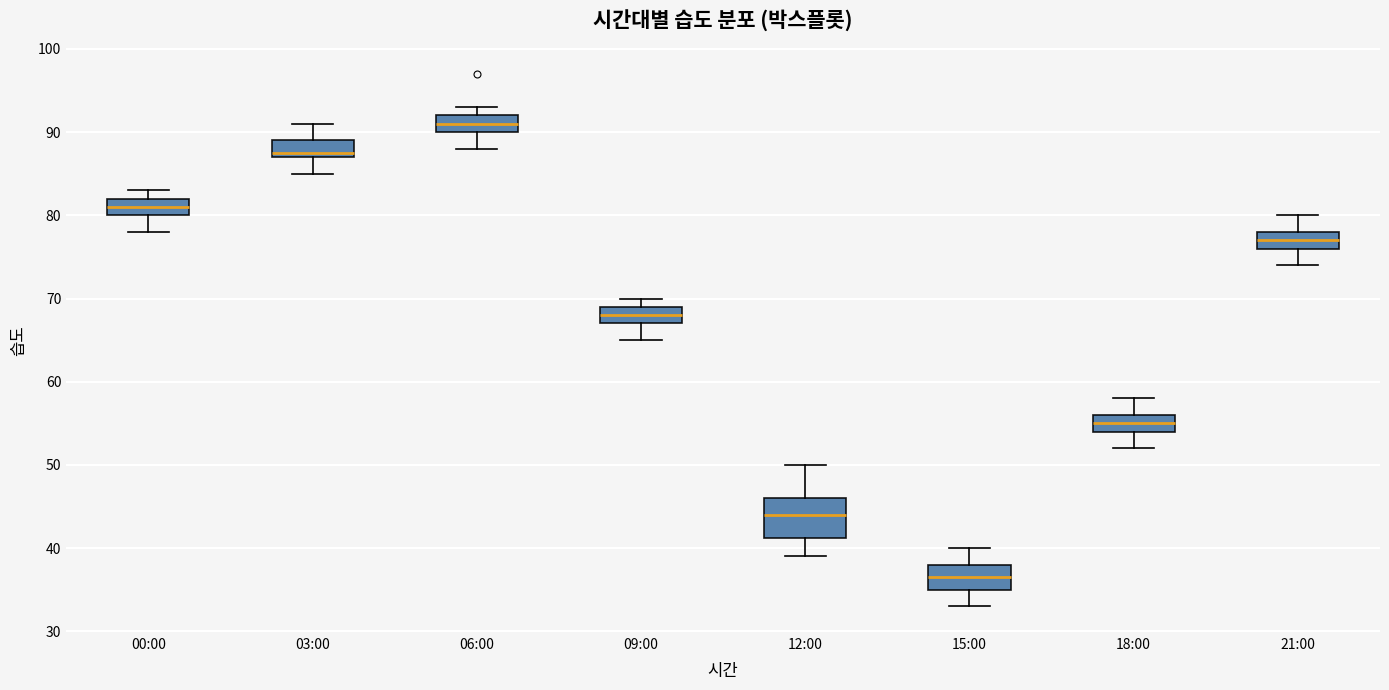

Comparing the boxes themselves (not the whiskers), which one is the tallest?

12:00